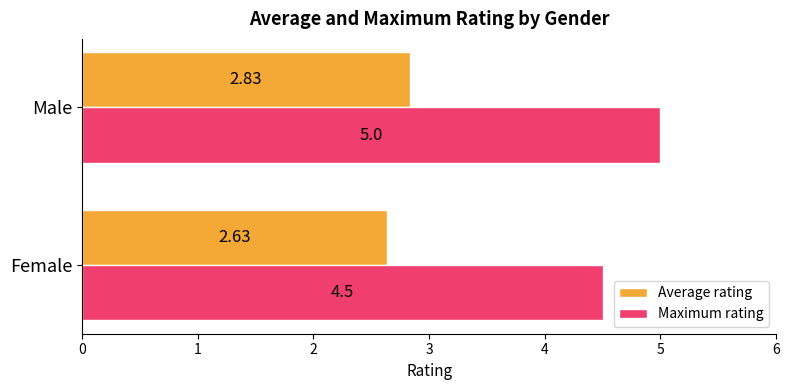

List the series in order of their overall mean, highest first.

Maximum rating, Average rating